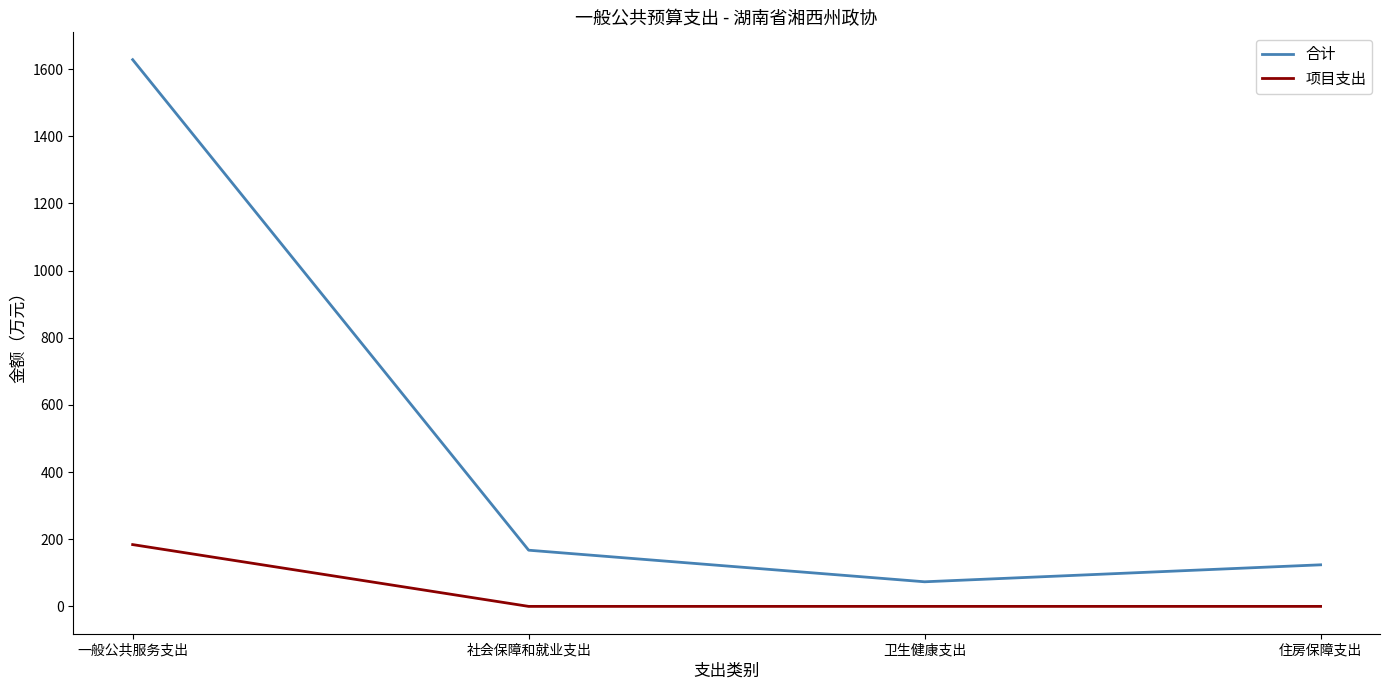

True or false: 合计 and 项目支出 cross at least once.

False